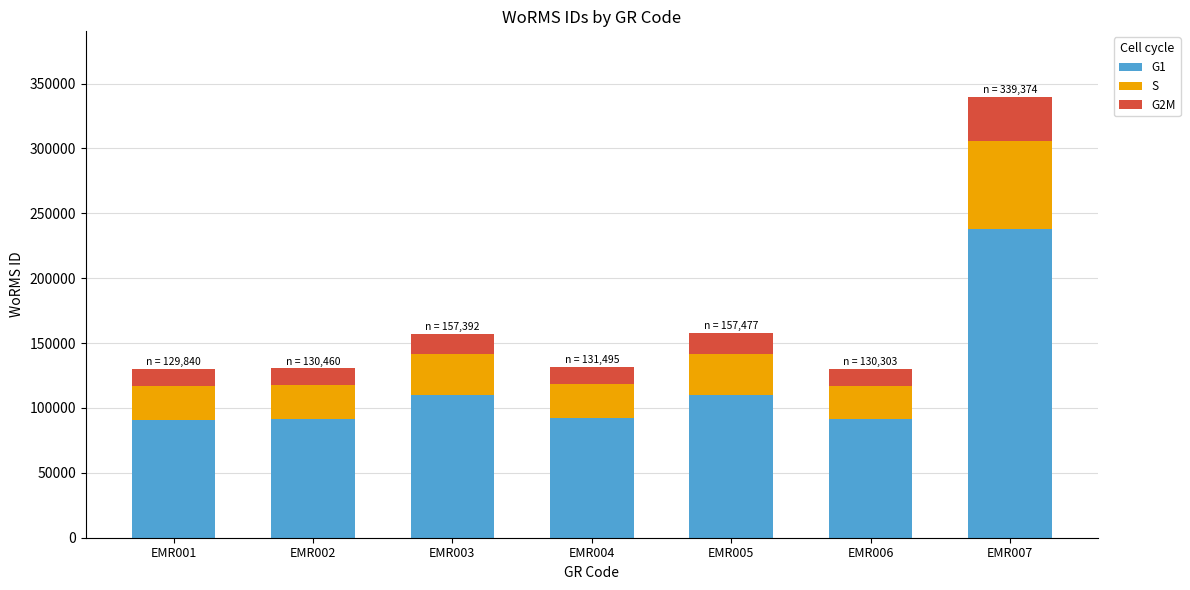

What is the difference between the maximum and minimum values in the G1 series?

146673